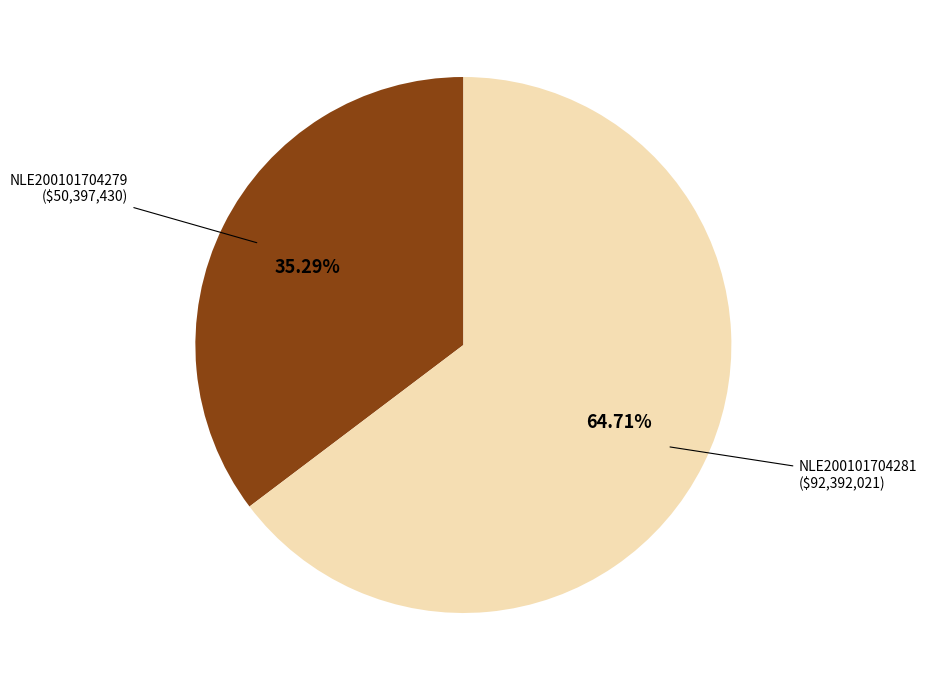

Is there any slice that represents more than half of the pie?

Yes